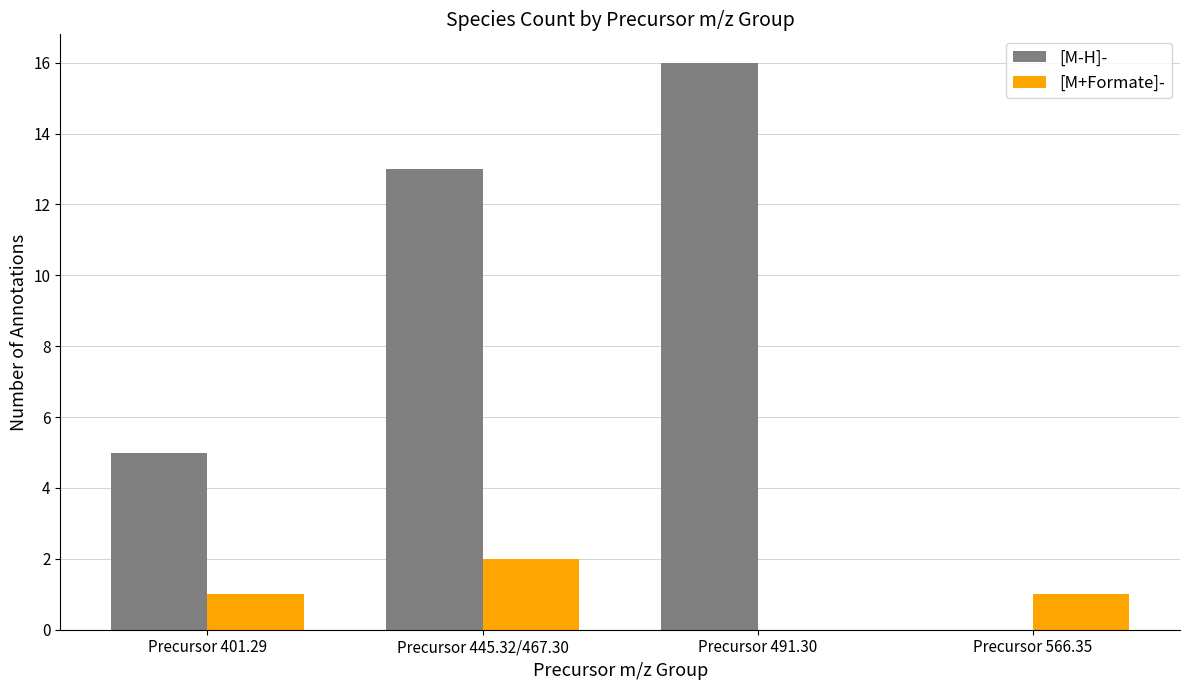

True or false: [M+Formate]- has a value of 0 at Precursor 491.30.

True